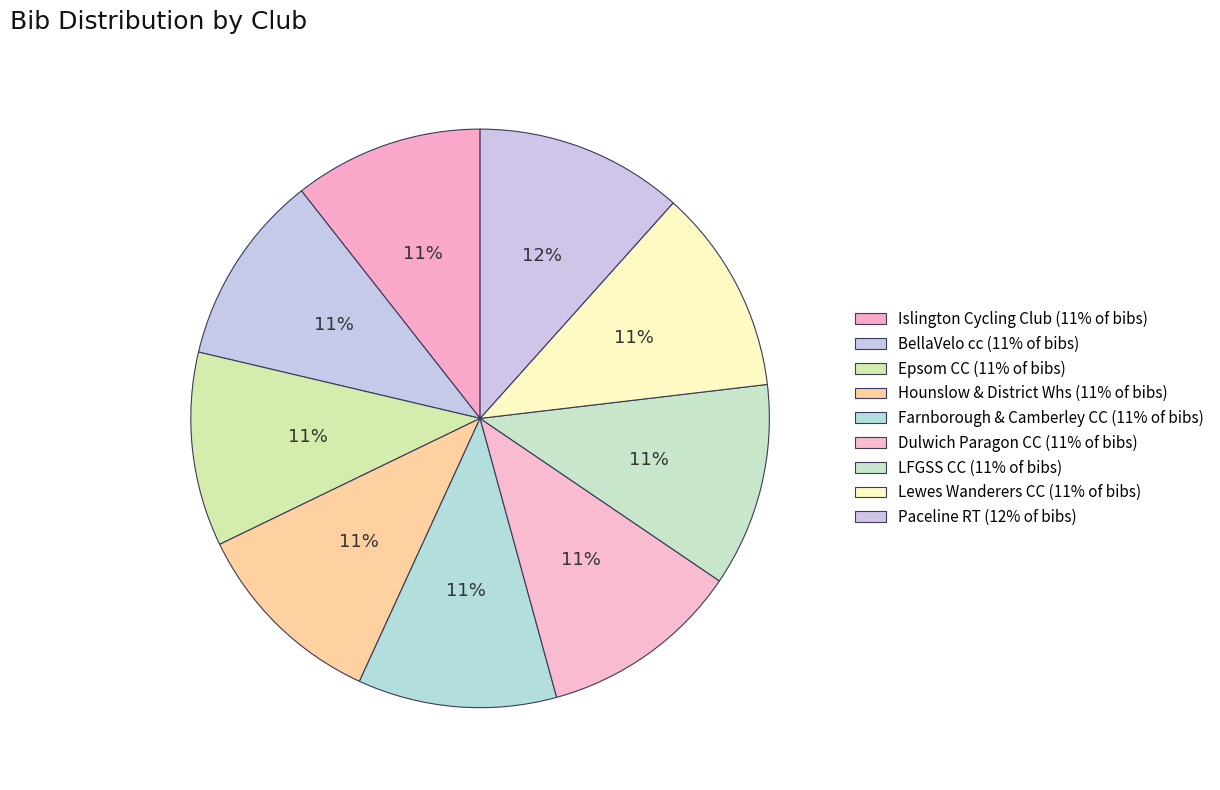

What percentage is NOT represented by Lewes Wanderers CC?

88.5%